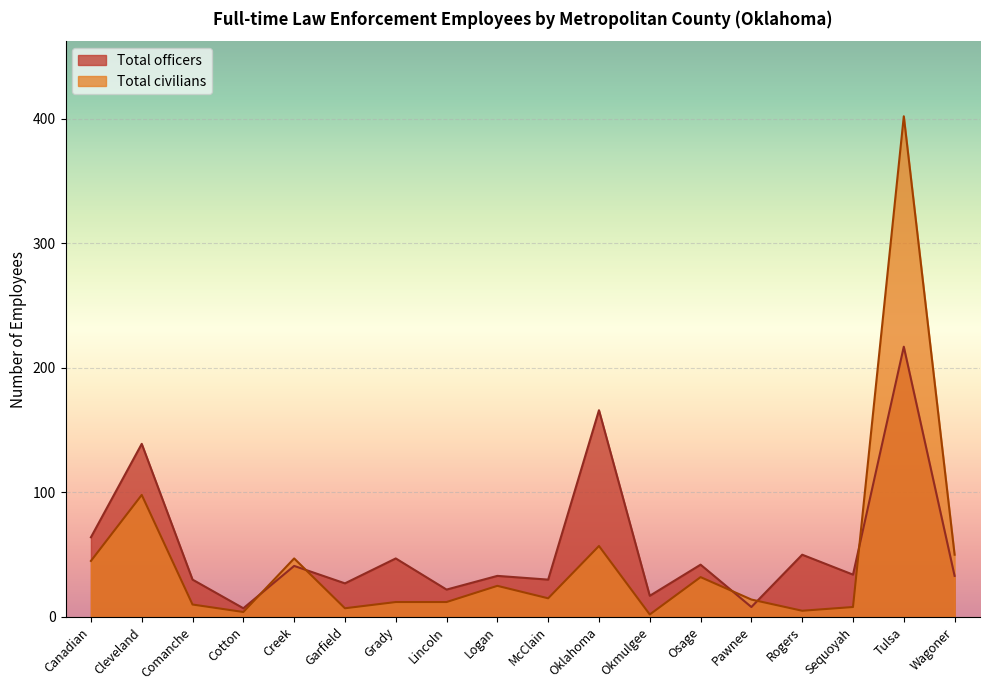

What position from the right is Creek?

14